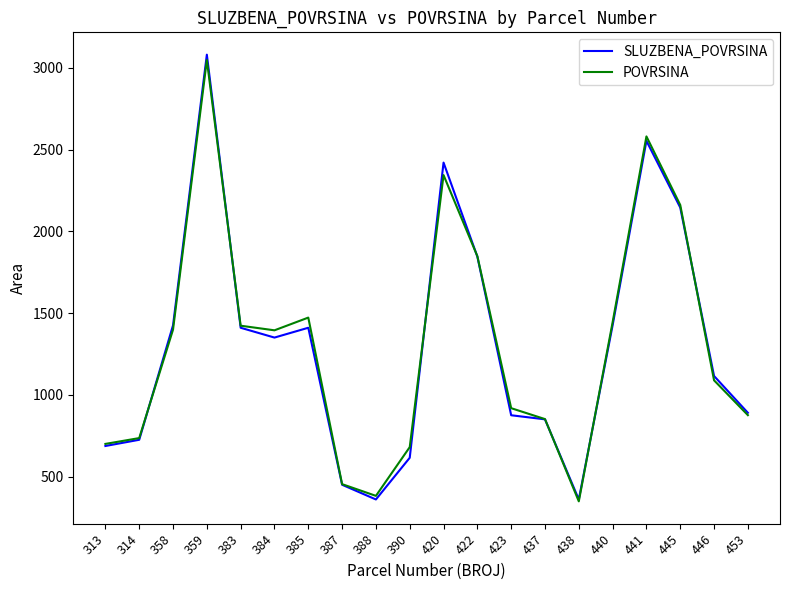

What is the sum of all SLUZBENA_POVRSINA values?

25990.0